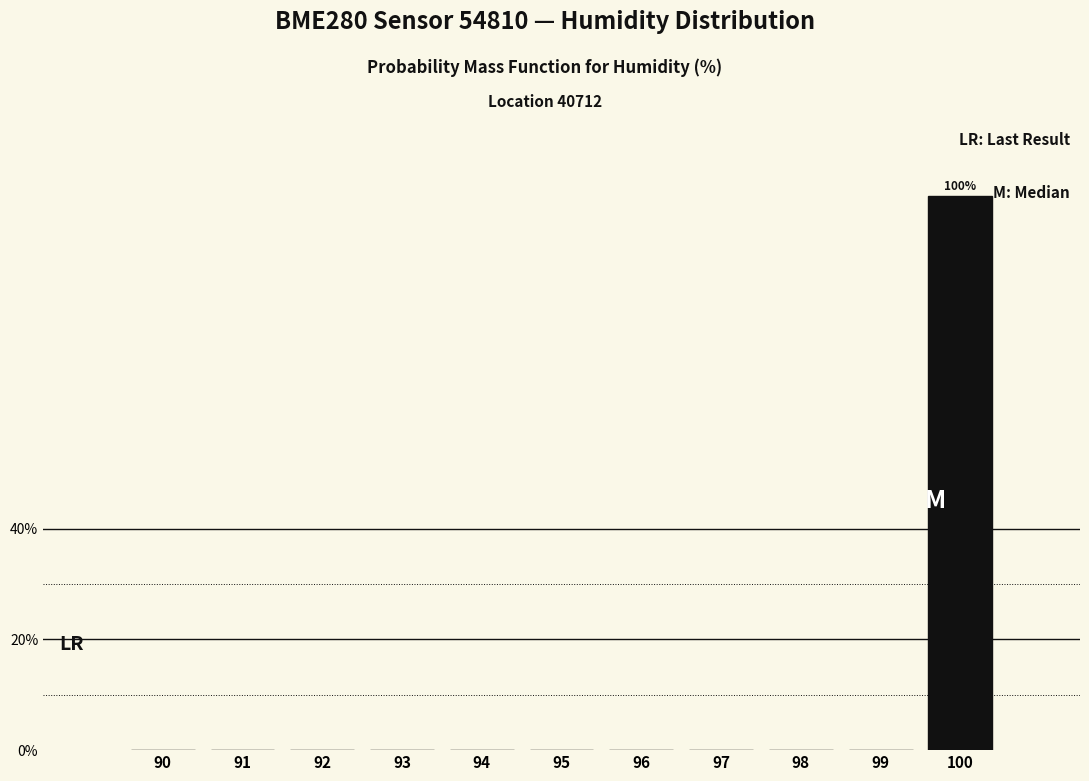

Which label corresponds to the largest value in the chart?

100